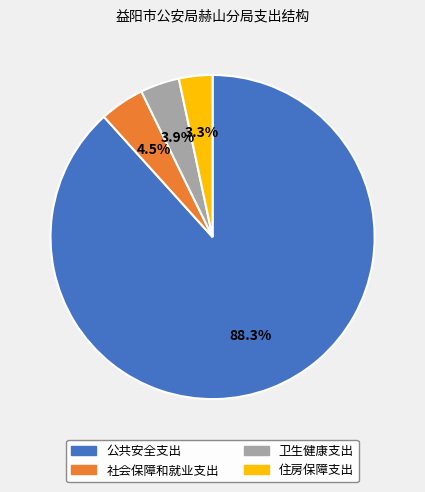

Does 公共安全支出 represent more than half of the total?

Yes